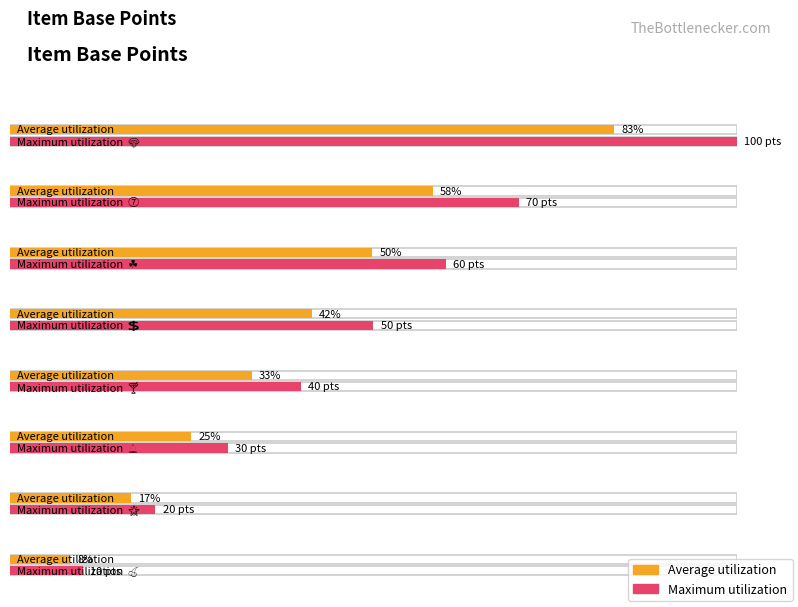

Where does the Maximum utilization series first go above 50?

💎